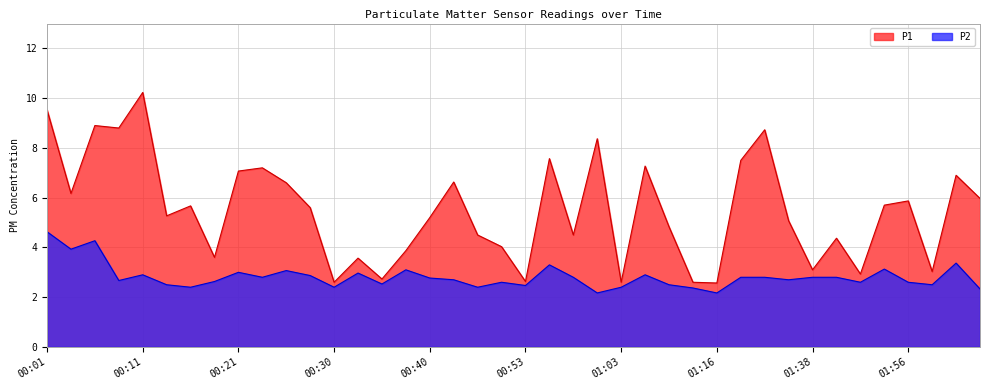

Which series changed the most between 00:55 and 01:59?

P1